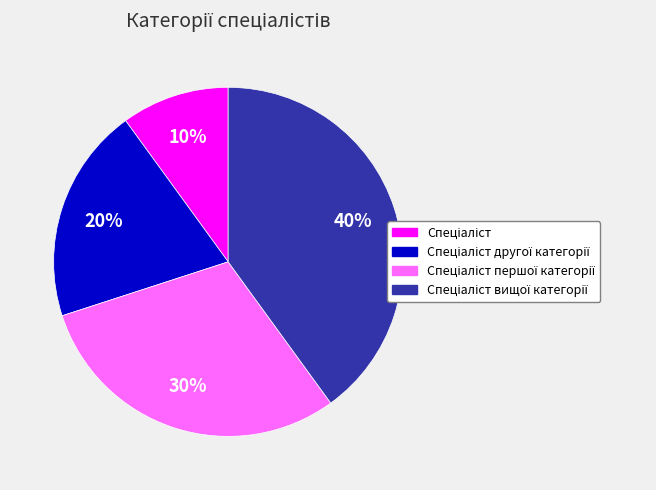

Is there any slice that represents more than half of the pie?

No